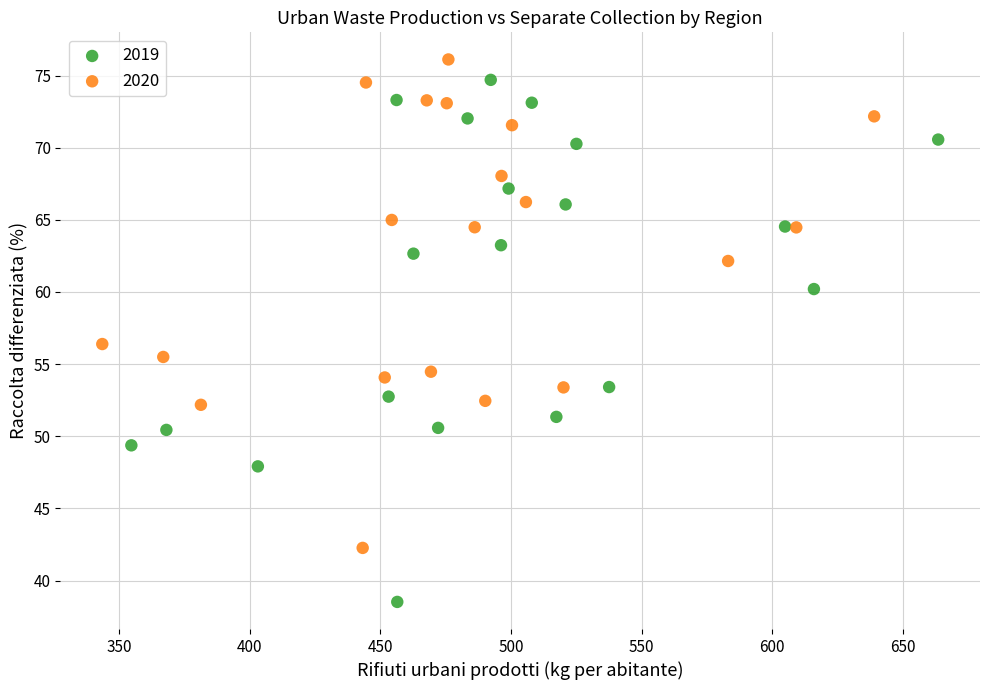

Which series reaches the minimum Y coordinate?

2019